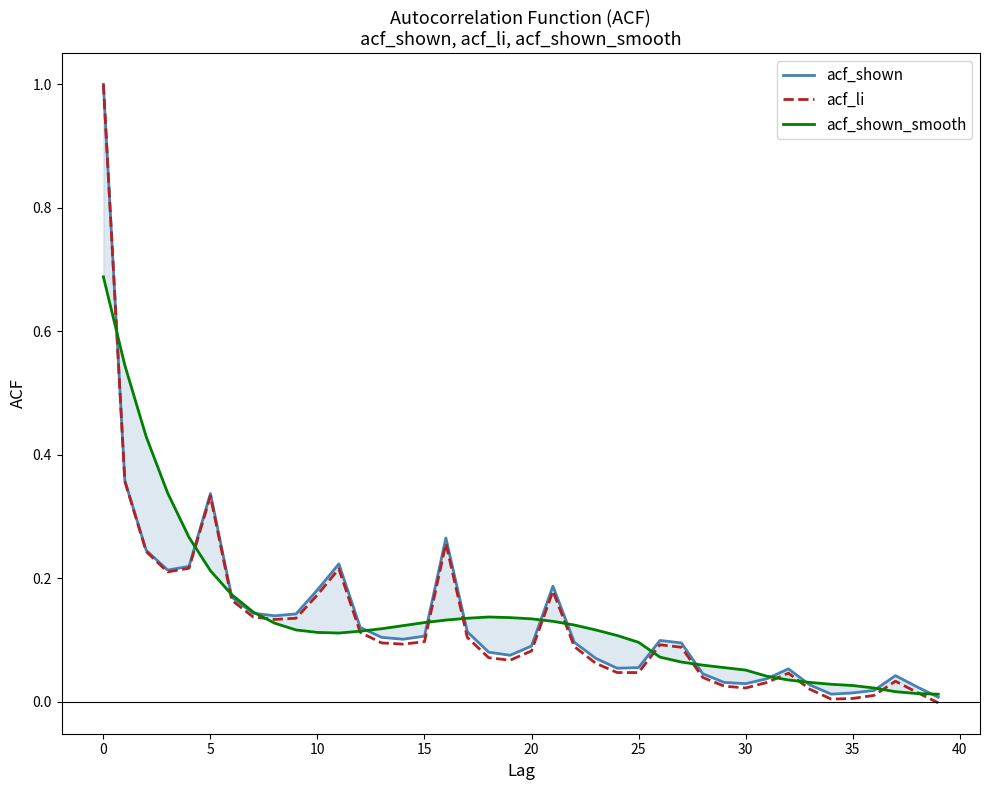

True or false: acf_li and acf_shown intersect in this chart.

False